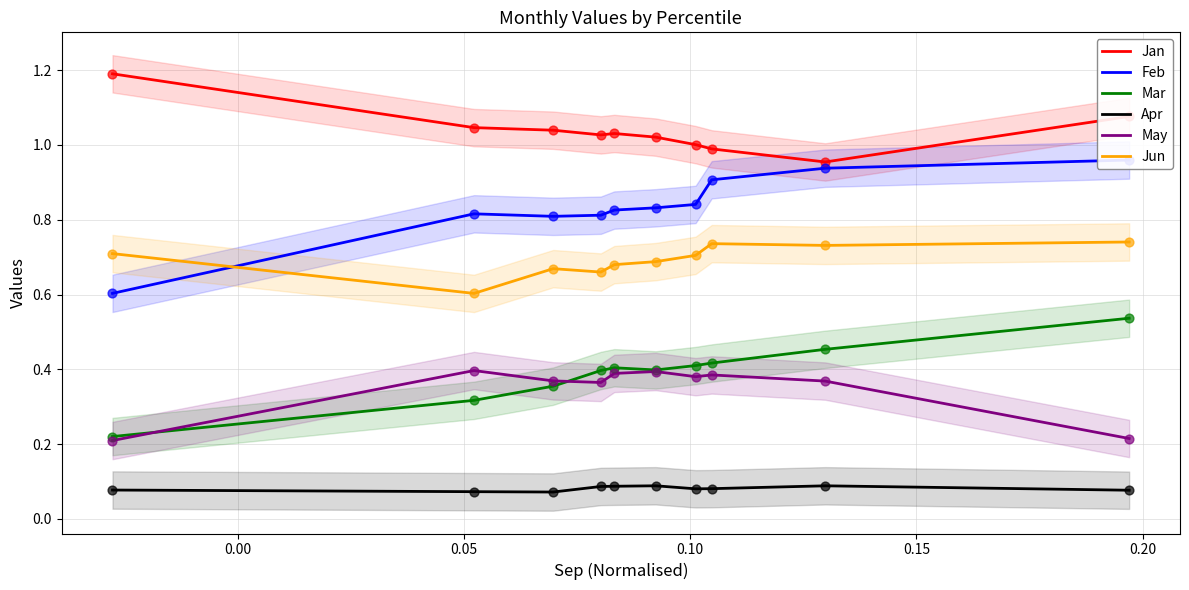

At how many categories does at least one series exceed 1?

8